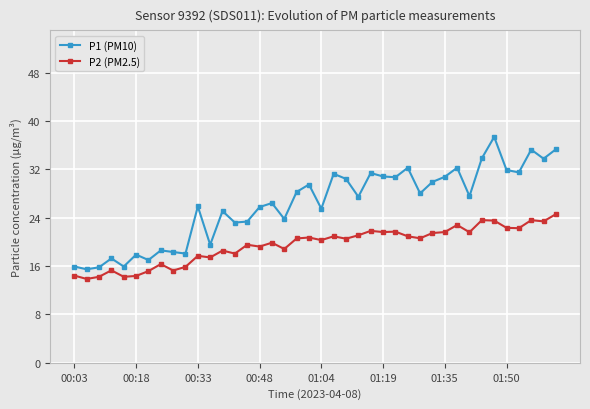

What is the smallest value displayed?

13.9